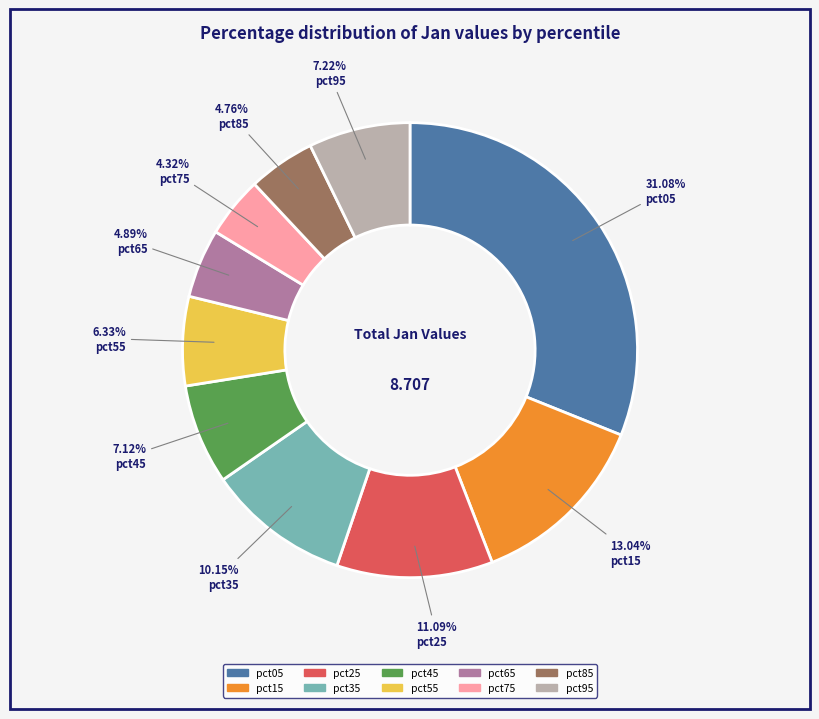

Count the number of slices in the pie.

10